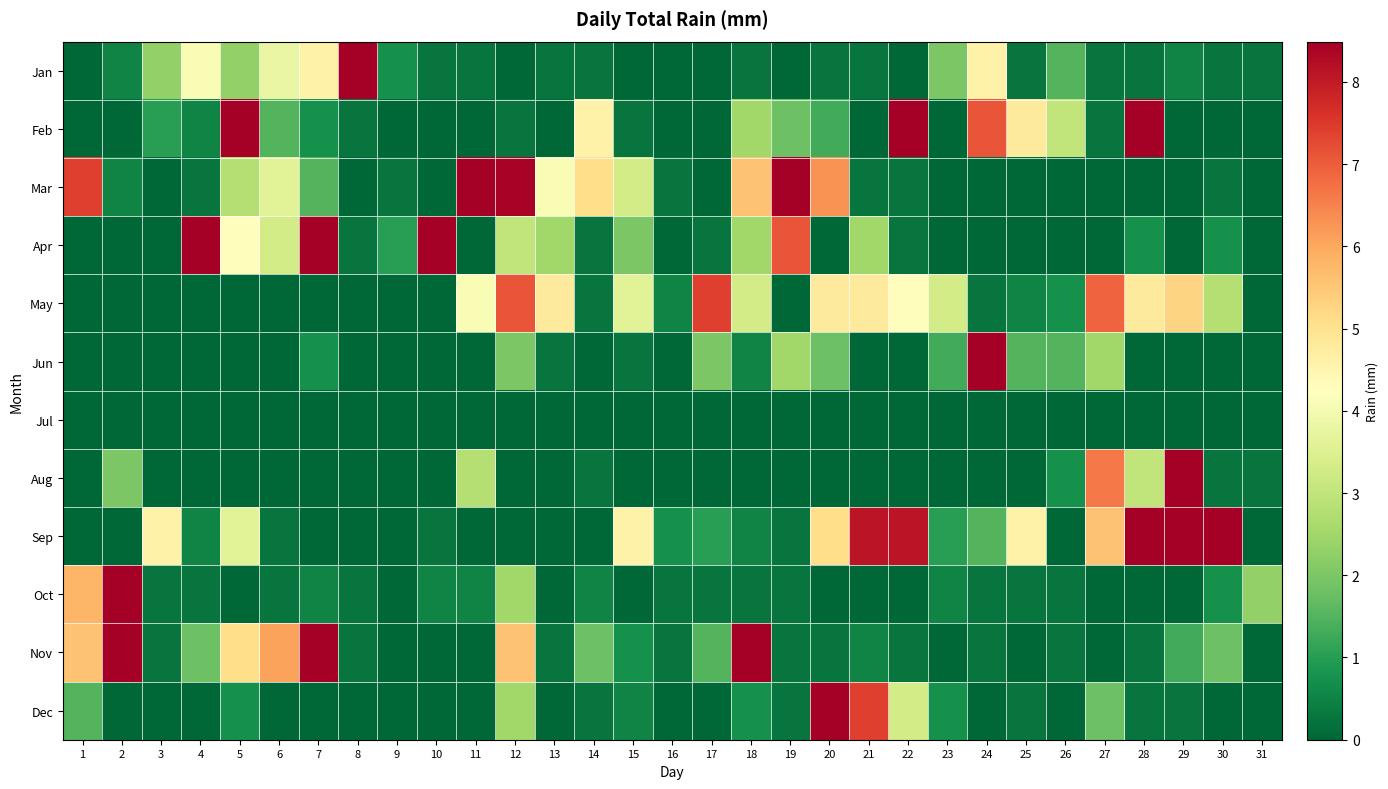

At 3, list the series in order from largest to smallest.

Sep, Jan, Feb, Oct, Nov, Mar, Apr, May, Jun, Jul, Aug, Dec